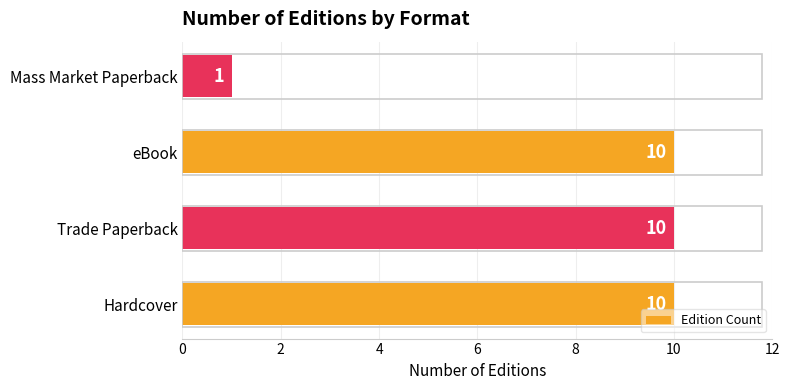

At which label is the value closest to 5?

Mass Market Paperback